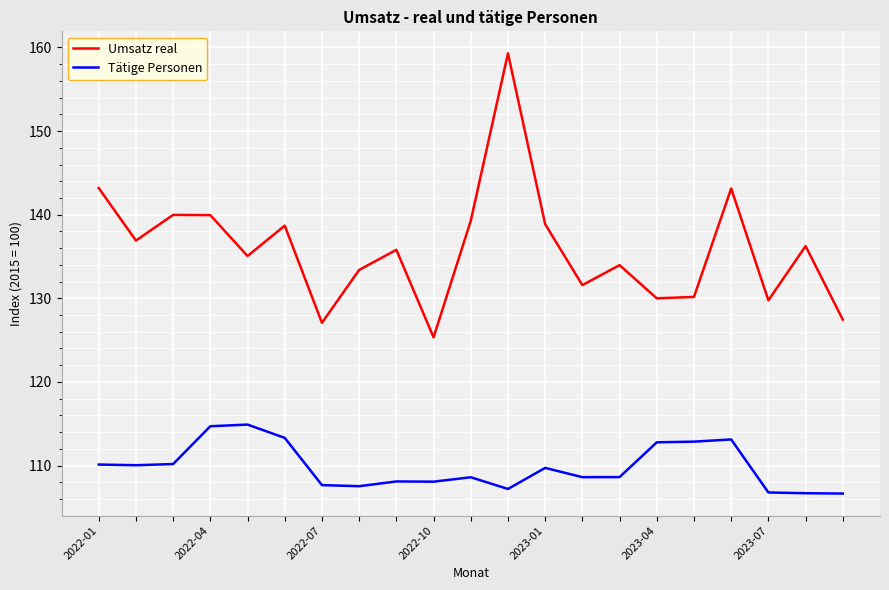

List the series in order of their peak value, highest first.

Umsatz real, Tätige Personen